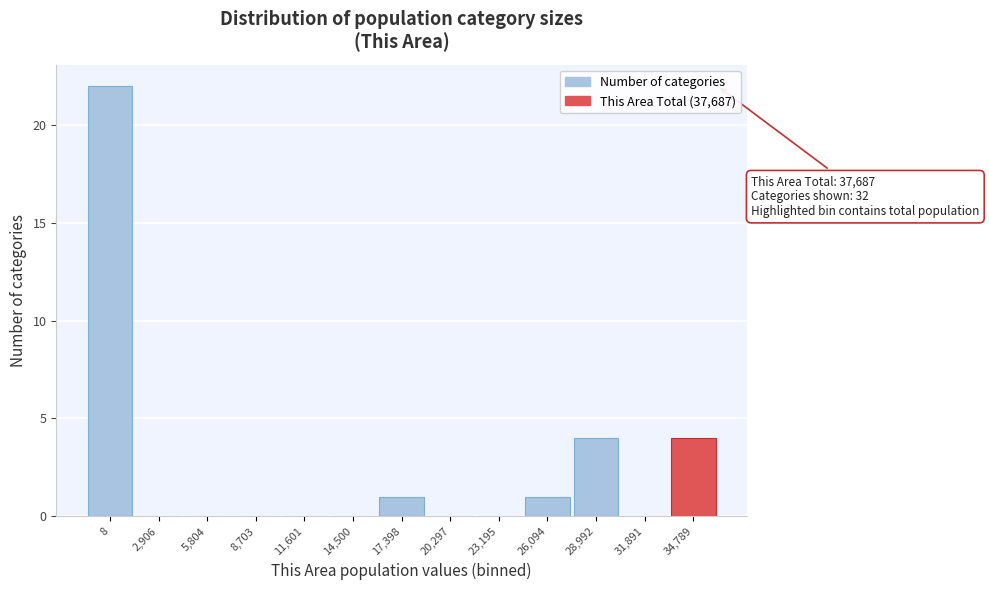

Reading left to right, list all the values displayed in this chart.

8=22	2,906=0	5,804=0	8,703=0	11,601=0	14,500=0	17,398=1	20,297=0	23,195=0	26,094=1	28,992=4	31,891=0	34,789=4